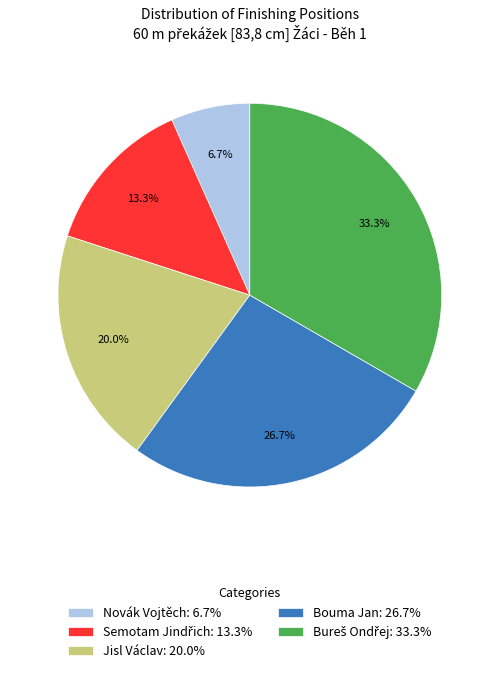

Does any single category account for the majority?

No